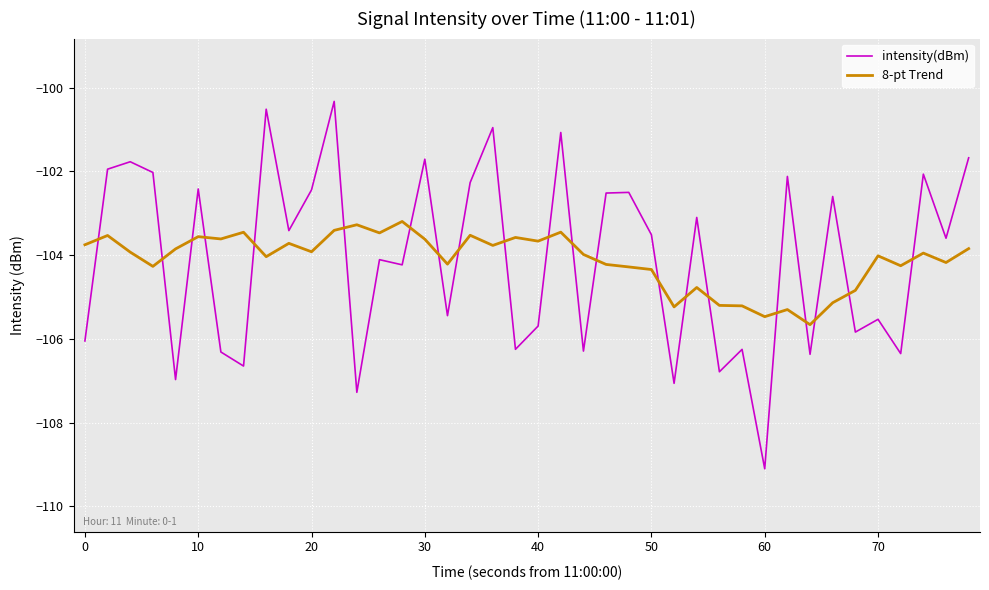

List the series in order of their peak value, highest first.

intensity(dBm), 8-pt Trend